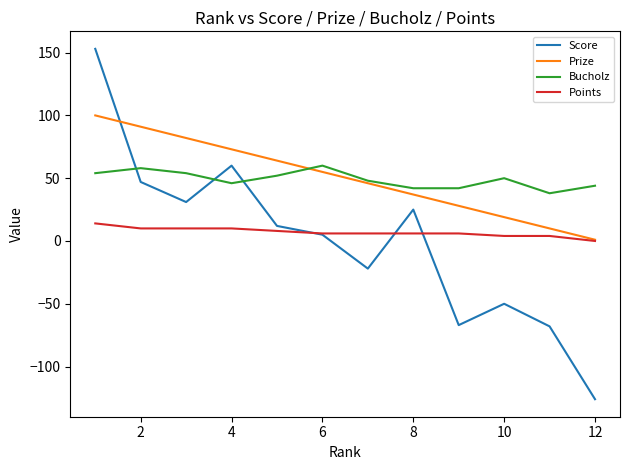

How many values in Points are above zero?

11